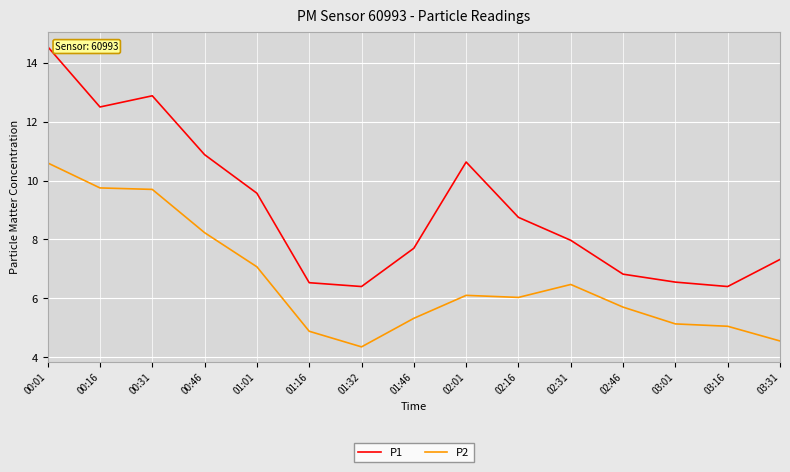

True or false: P2 has a value of 9.8 at 00:16.

True